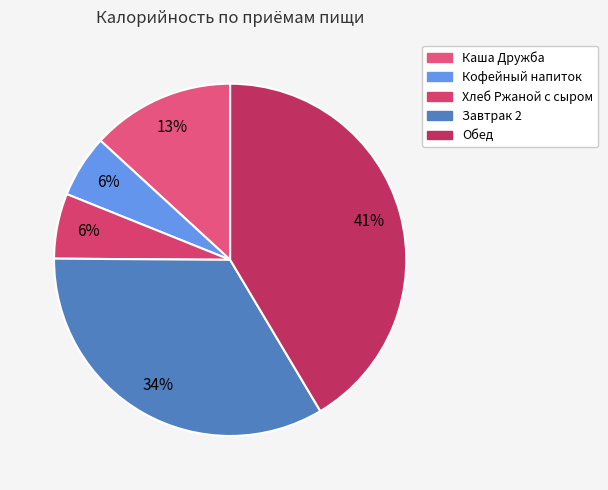

Which slice is the largest?

Обед